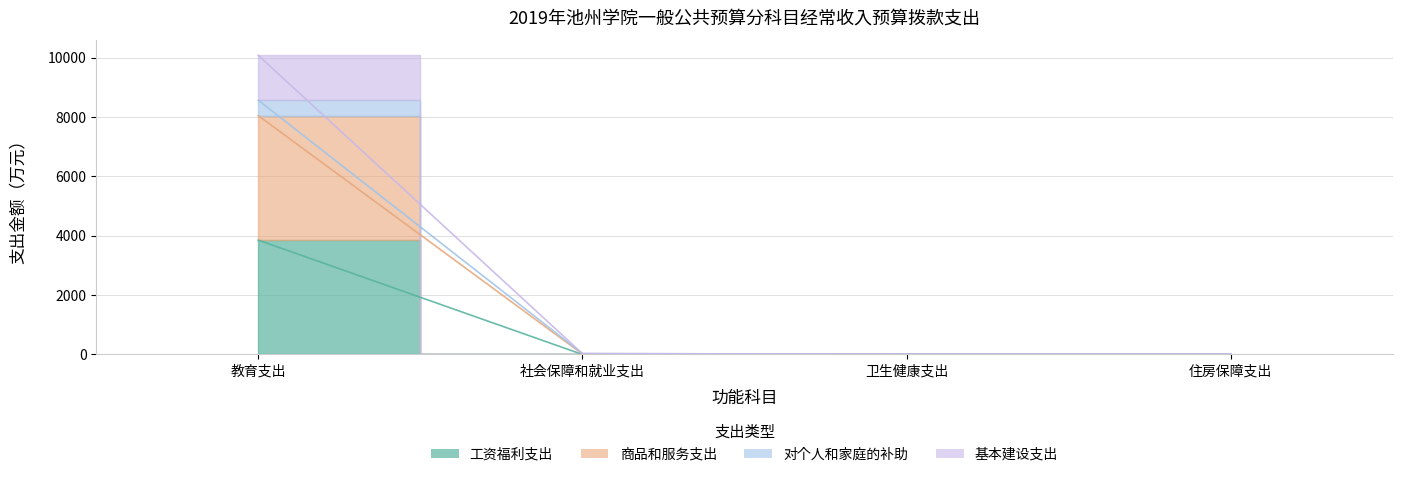

The 基本建设支出 series shows 0.0 at 卫生健康支出. True or false?

True